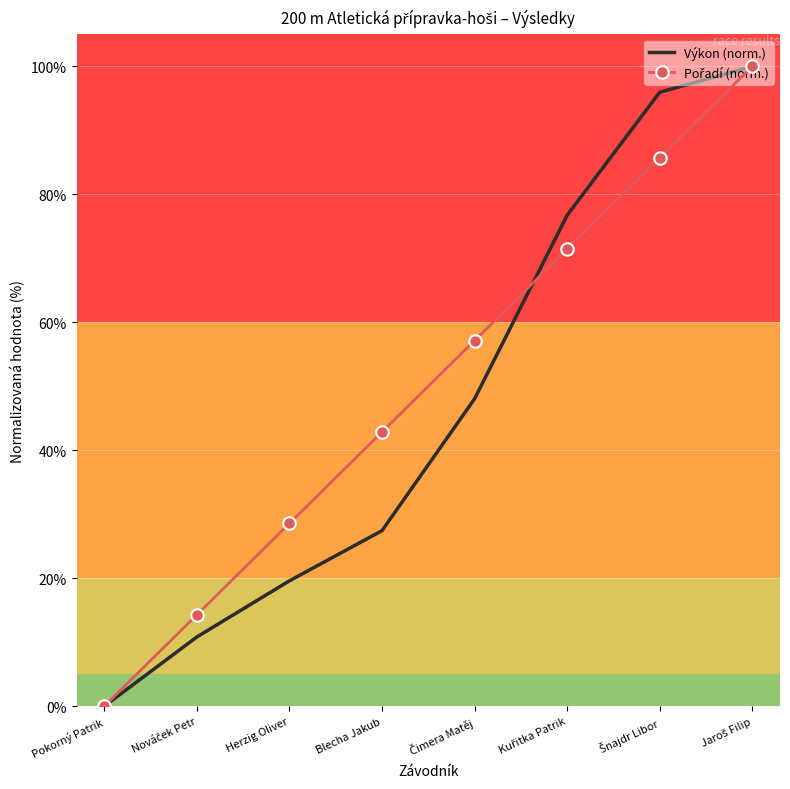

Which label corresponds to the smallest value in the chart?

Pokorný Patrik